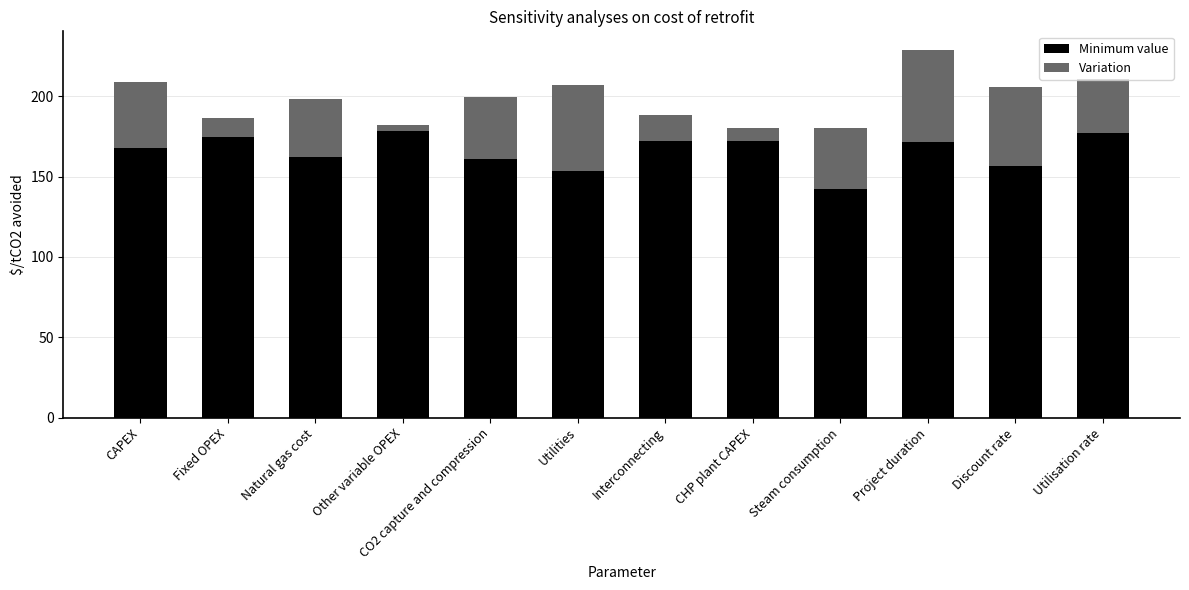

What is the difference between the maximum and minimum values in the Minimum value series?

36.3